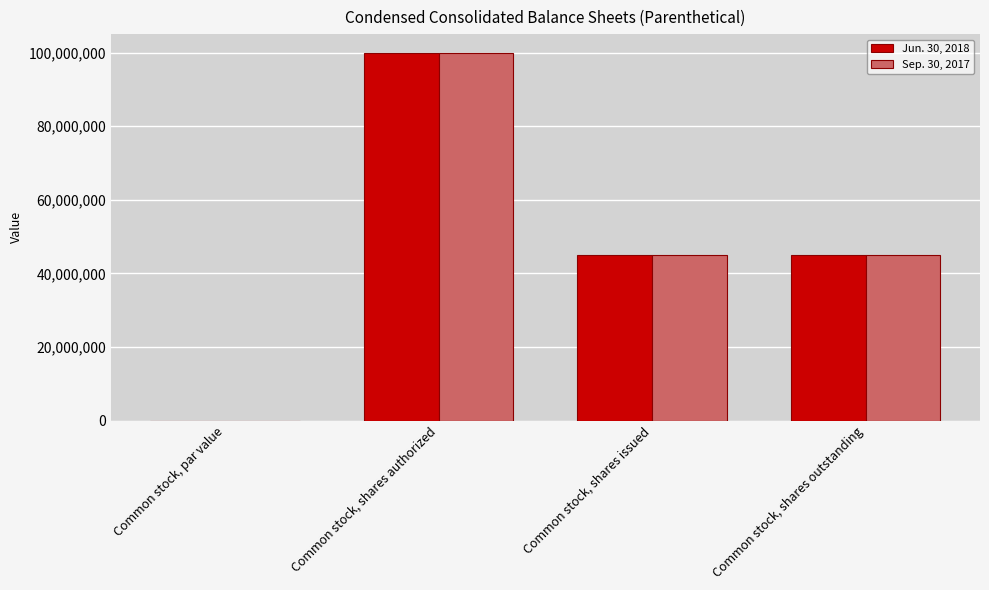

Is the value of Jun. 30, 2018 at Common stock, shares outstanding greater than the value of Sep. 30, 2017 at Common stock, par value?

Yes